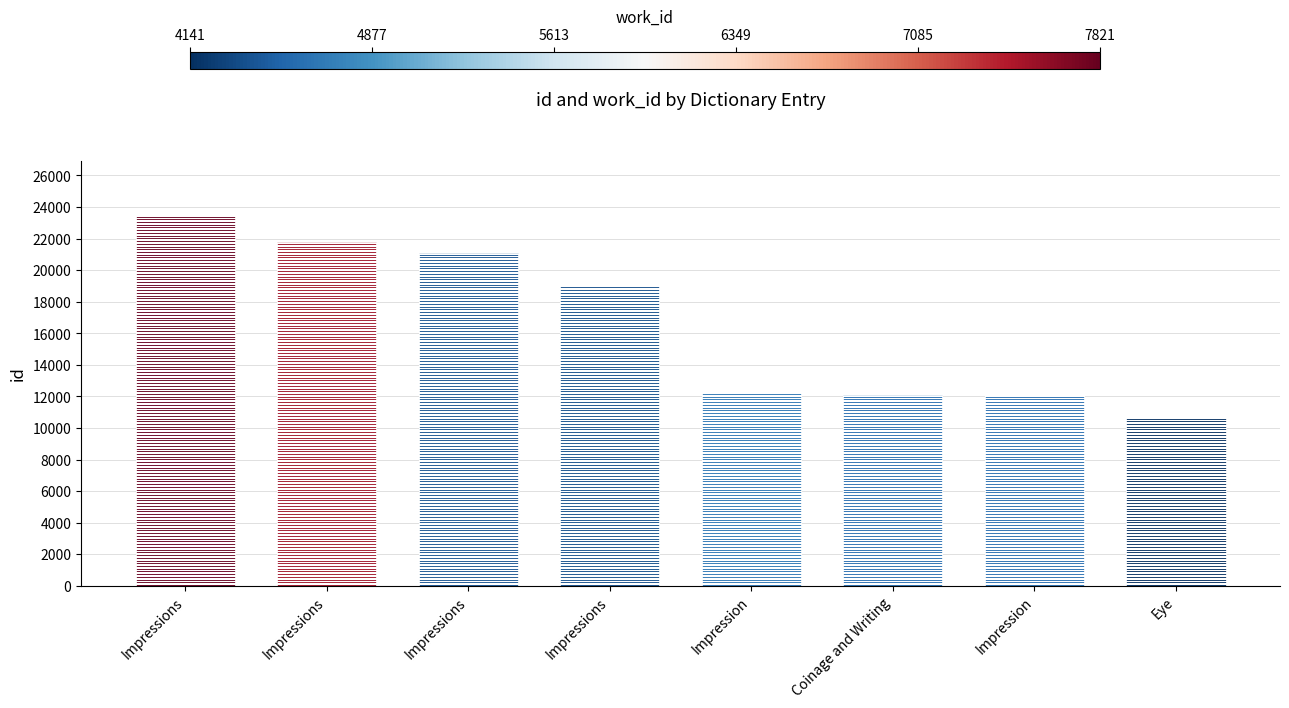

Which category has the lowest value across all series?

Eye